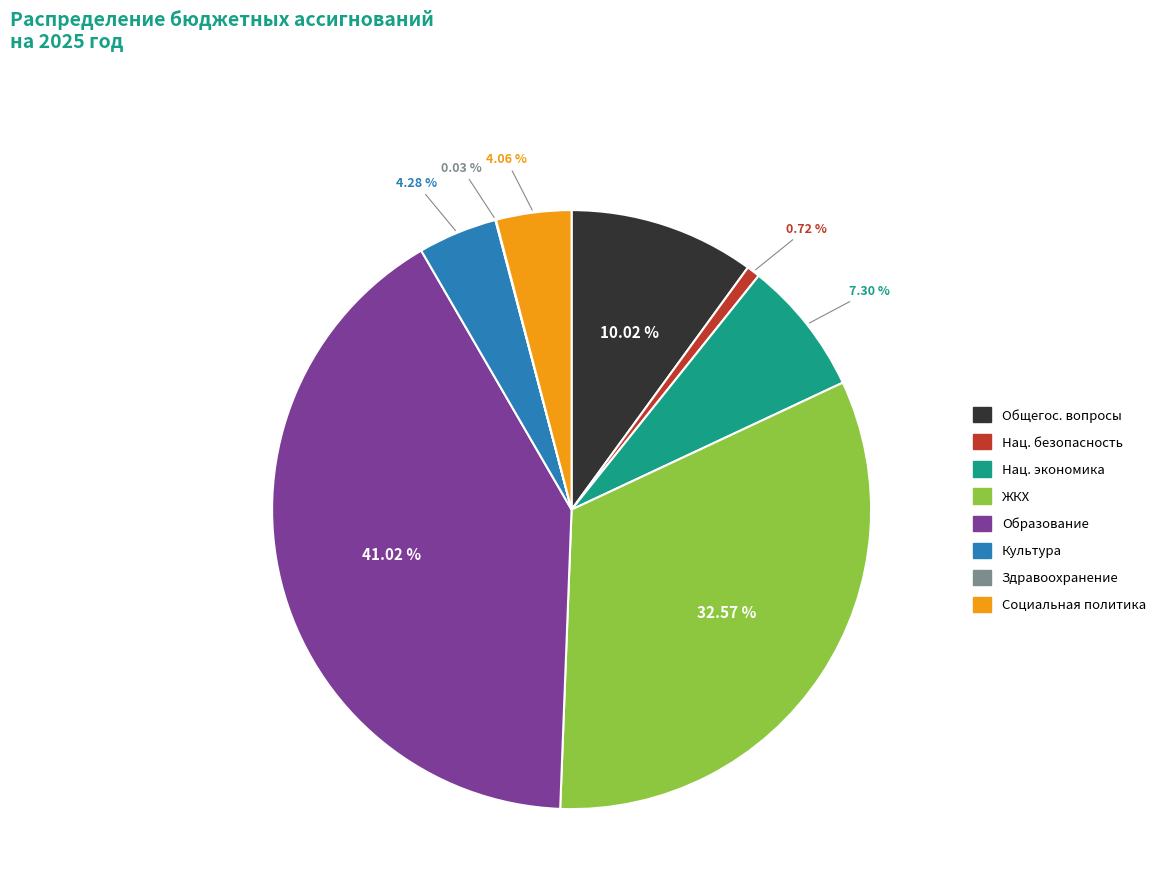

Is there any slice that represents more than half of the pie?

No